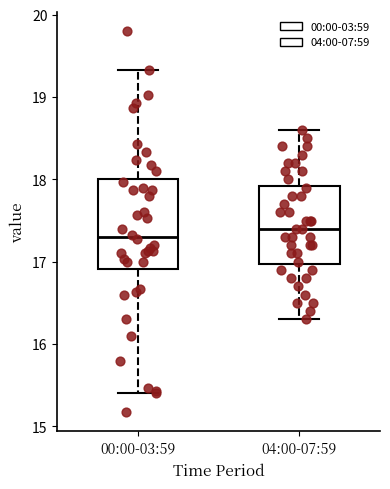

Reading left to right, transcribe this box plot: for each box, give where its median line is, the range the box spans, and where its two whiskers end, as read against the y-axis. The values are not printed on the chart, so give them approximately, as read against the axis.

00:00-03:59: median 17.3, box 16.9 to 18.0, whiskers 15.4 to 19.3
04:00-07:59: median 17.4, box 17.0 to 17.9, whiskers 16.3 to 18.6